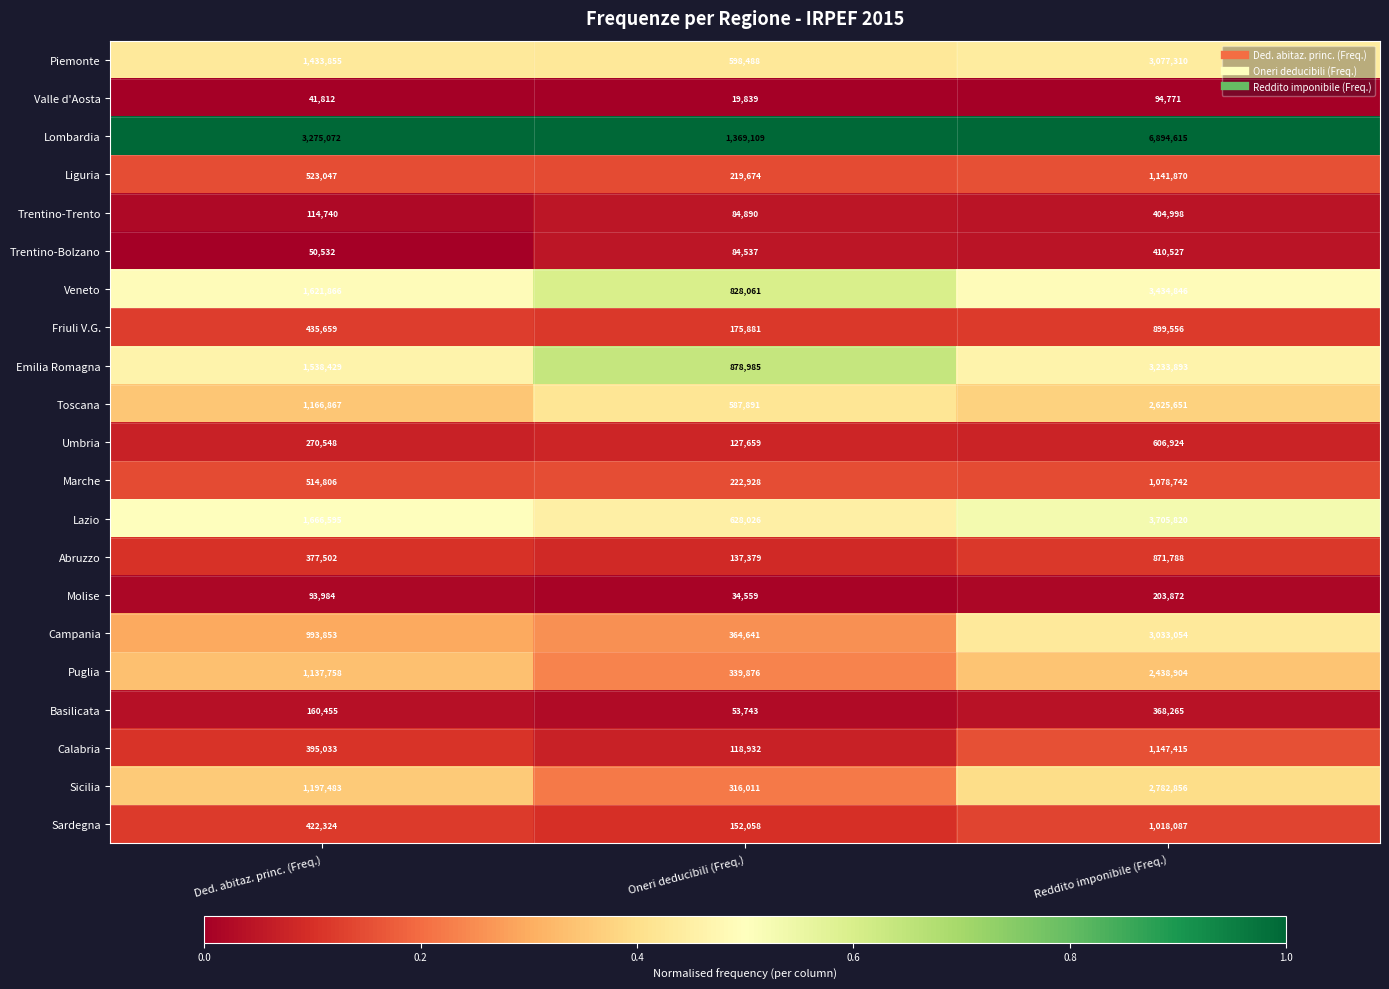

True or false: Toscana has a value of 1166867 at Ded. abitaz. princ. (Freq.).

True